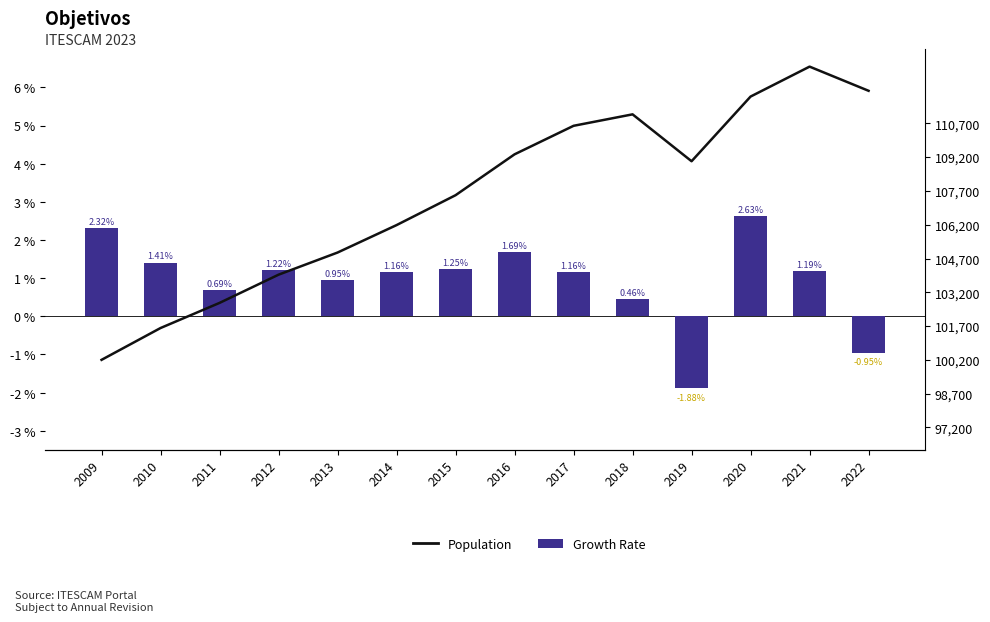

How many values in Growth Rate are above zero?

12